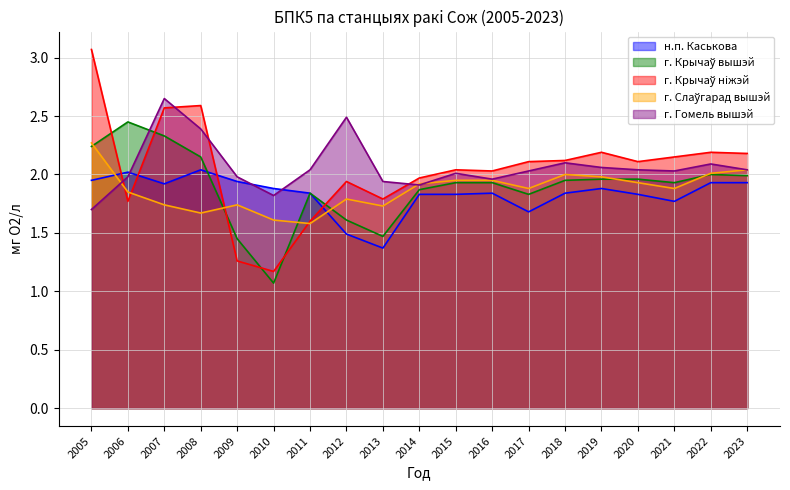

True or false: г. Гомель вышэй has more than 1 interior local peaks.

True